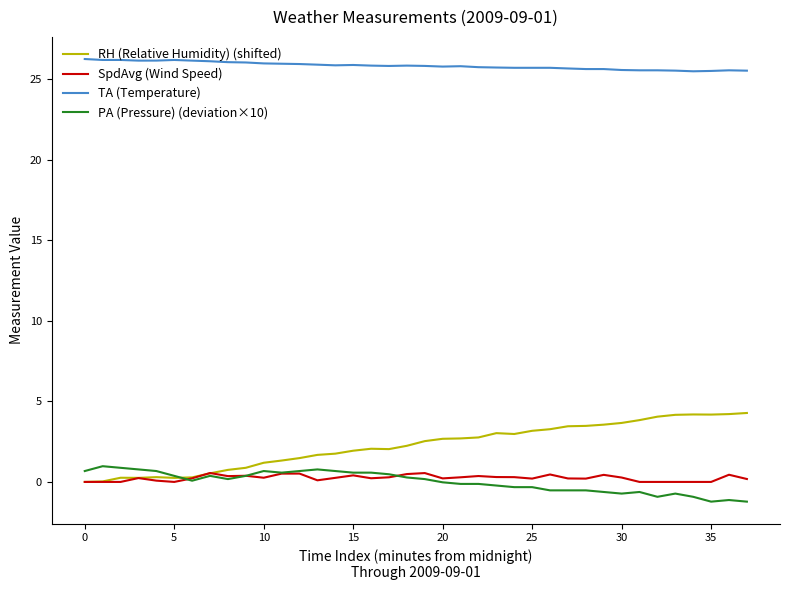

After their last crossing, which series has the higher values: PA (Pressure) (deviation×10) or RH (Relative Humidity) (shifted)?

RH (Relative Humidity) (shifted)